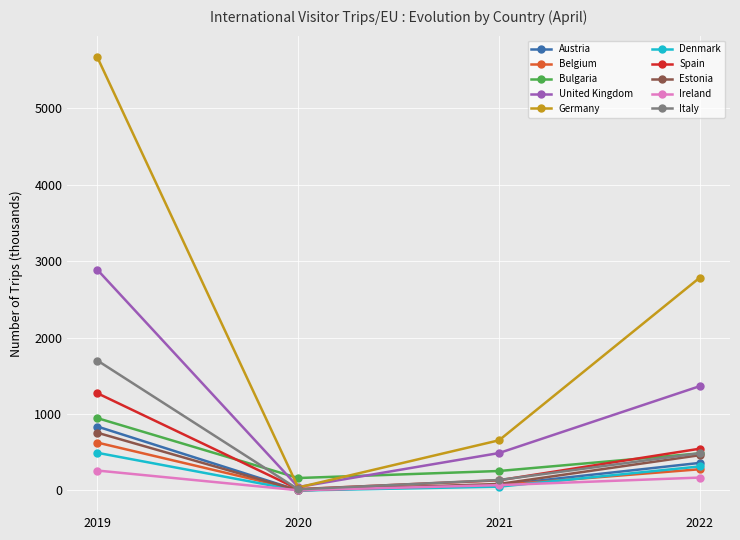

List the series in order of their peak value, highest first.

Germany, United Kingdom, Italy, Spain, Bulgaria, Austria, Estonia, Belgium, Denmark, Ireland